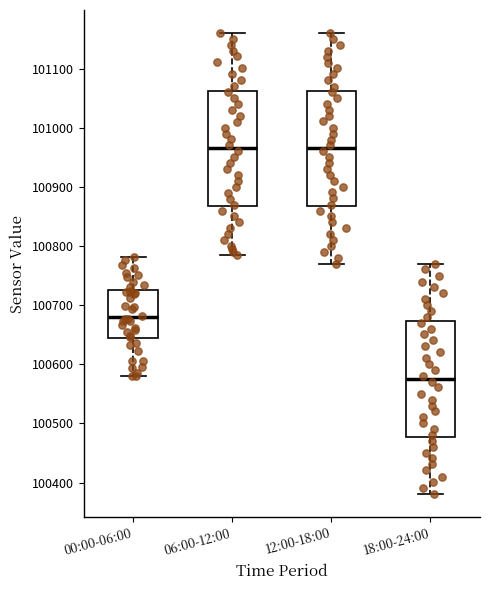

Reading left to right, read every box against the y-axis: the position of its median line, the range the box covers, and the ends of its whiskers. The values are not printed on the chart, so give them approximately, as read against the axis.

00:00-06:00: median 100680, box 100640 to 100730, whiskers 100580 to 100780
06:00-12:00: median 100970, box 100870 to 101060, whiskers 100790 to 101160
12:00-18:00: median 100970, box 100870 to 101060, whiskers 100770 to 101160
18:00-24:00: median 100580, box 100480 to 100670, whiskers 100380 to 100770